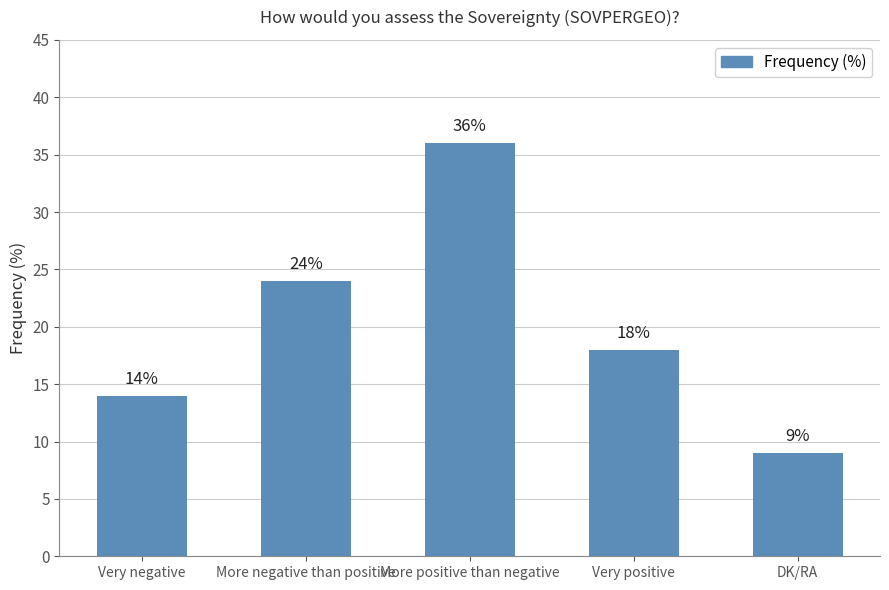

Reading left to right, extract all data points from this chart.

14	24	36	18	9